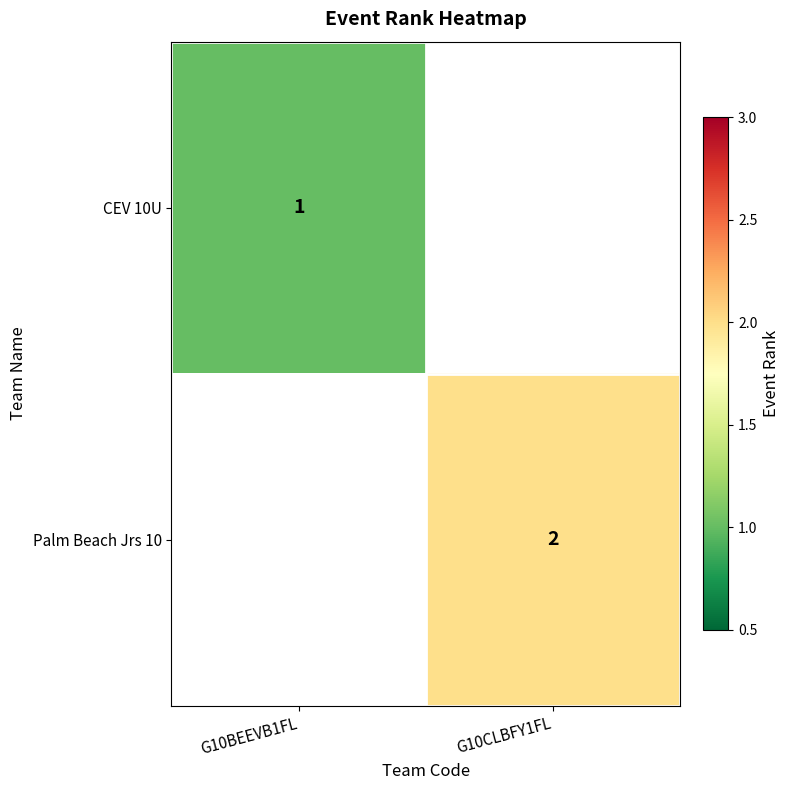

The value of Palm Beach Jrs 10 at G10CLBFY1FL is 2. True or false?

True